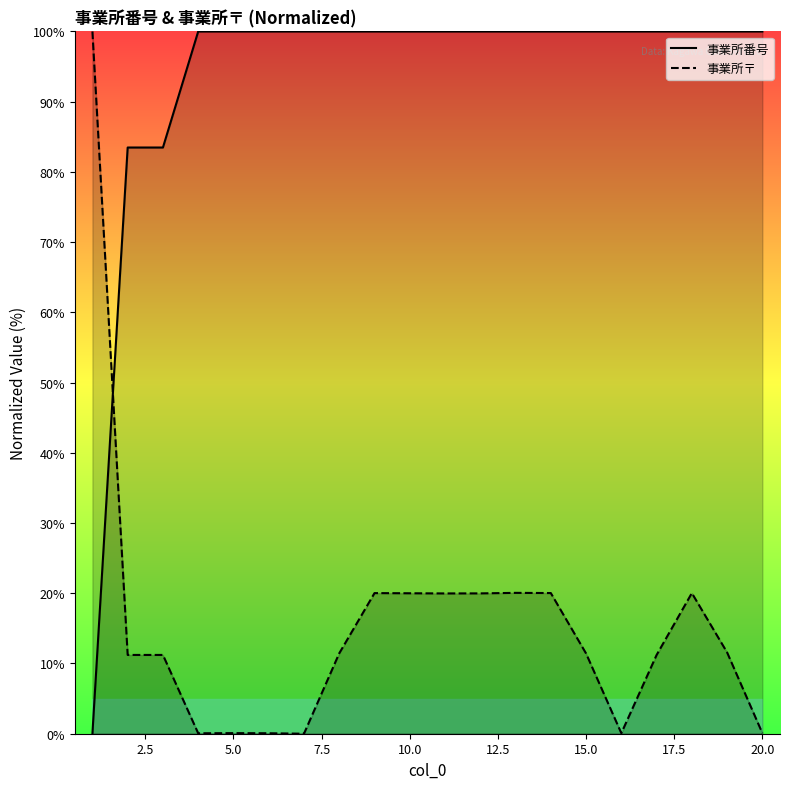

What is the sum of all 事業所番号 values?

1867.0